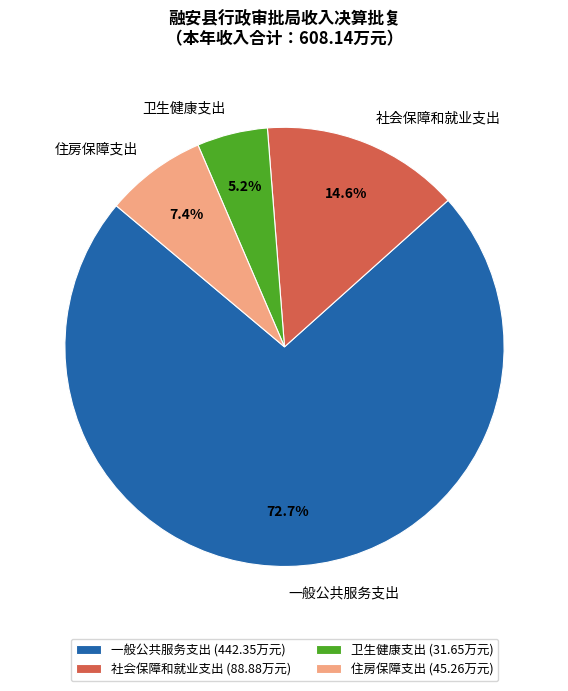

True or false: 住房保障支出 accounts for 14% of the total.

False